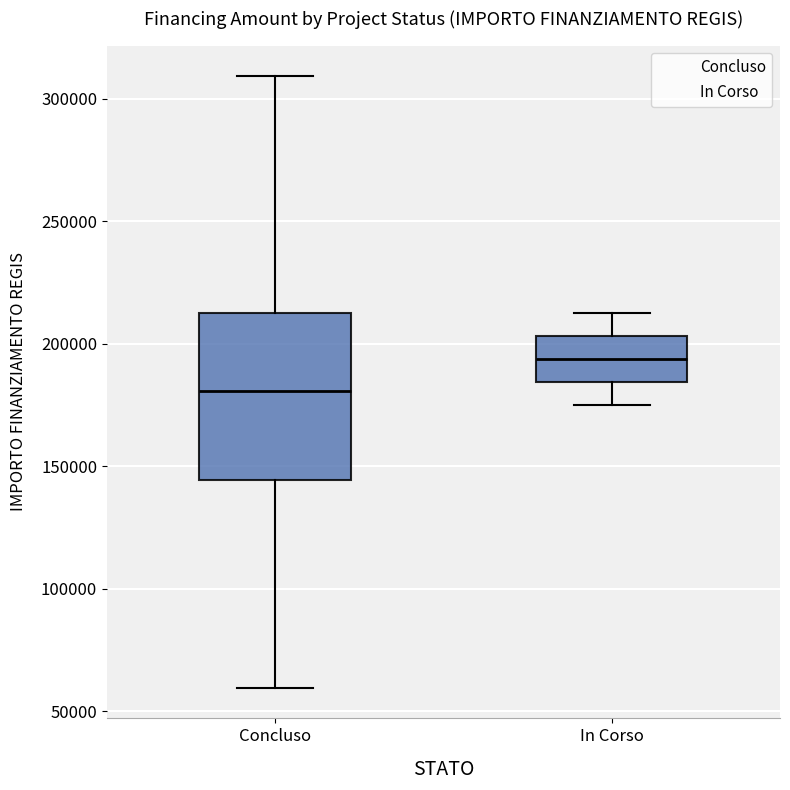

Where does the upper whisker of the box for Concluso end on the y-axis? The values are not printed on the chart, so give them approximately, as read against the axis.

310000